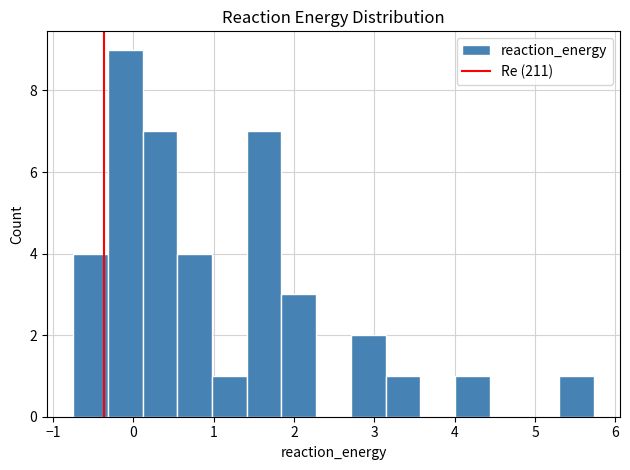

Reading left to right, list every bar in this chart as the range it spans on the x-axis followed by its height. Neither the bar edges nor the heights are printed on the chart, so give them approximately, as read against the axes.

-0.7 to -0.3: 4
-0.3 to 0.1: 9
0.1 to 0.5: 7
0.5 to 1.0: 4
1.0 to 1.4: 1
1.4 to 1.8: 7
1.8 to 2.3: 3
2.3 to 2.7: 0
2.7 to 3.1: 2
3.1 to 3.6: 1
3.6 to 4.0: 0
4.0 to 4.4: 1
4.4 to 4.9: 0
4.9 to 5.3: 0
5.3 to 5.7: 1